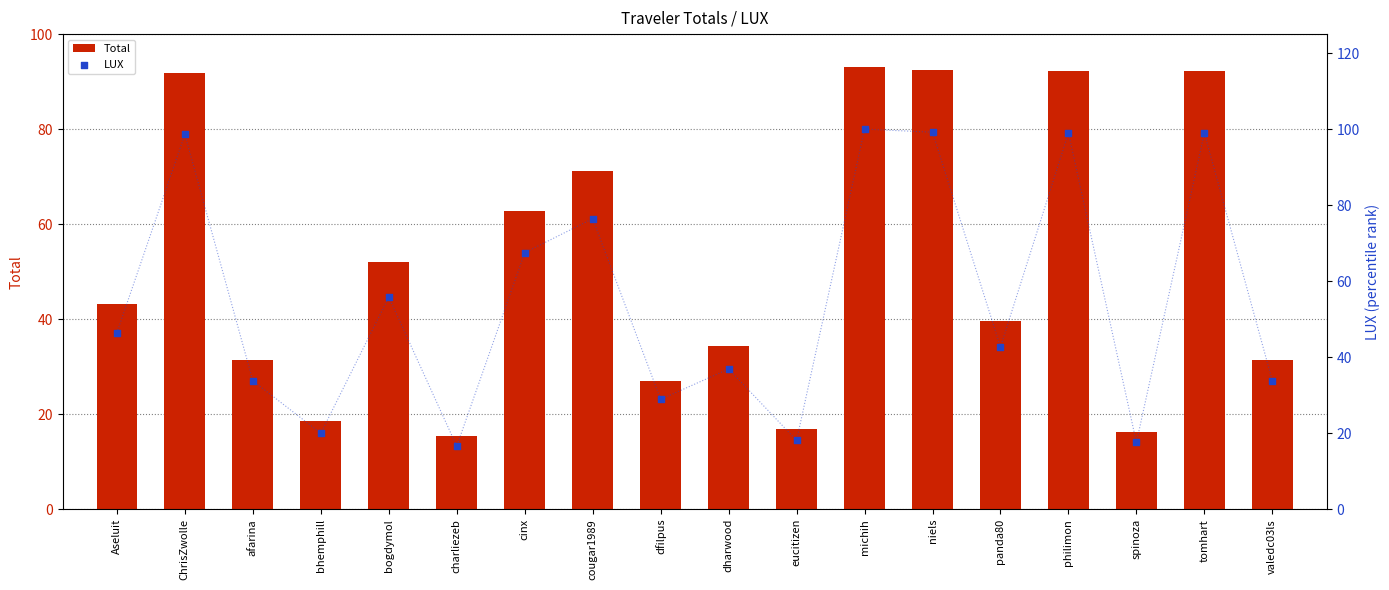

Which series has the widest spread of Y values?

LUX